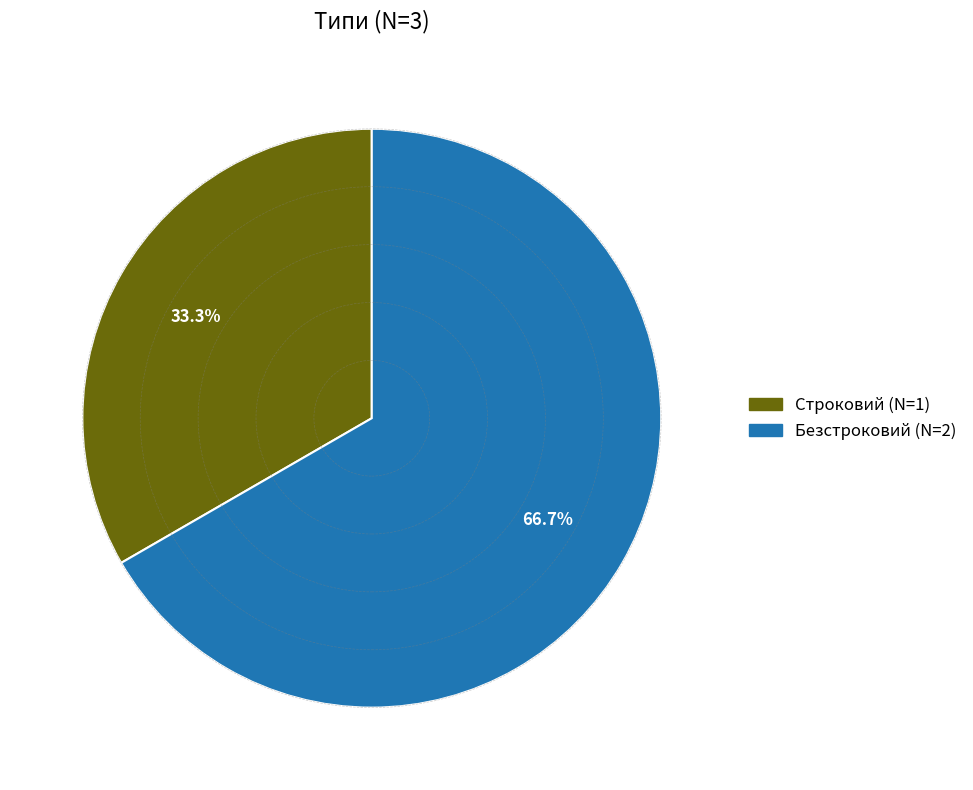

What percentage is the Безстроковий slice, to the nearest percent?

67%